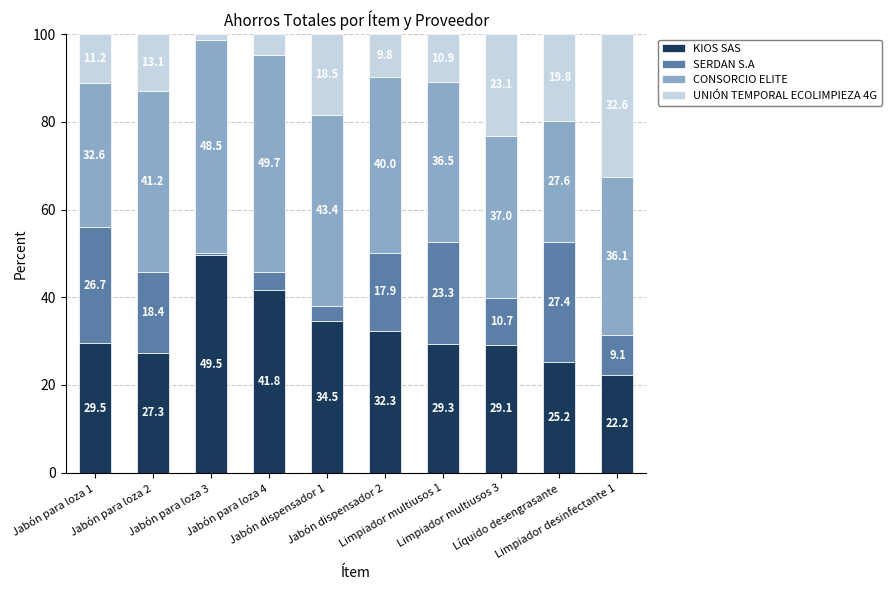

What is the highest value of the KIOS SAS series?

49.5